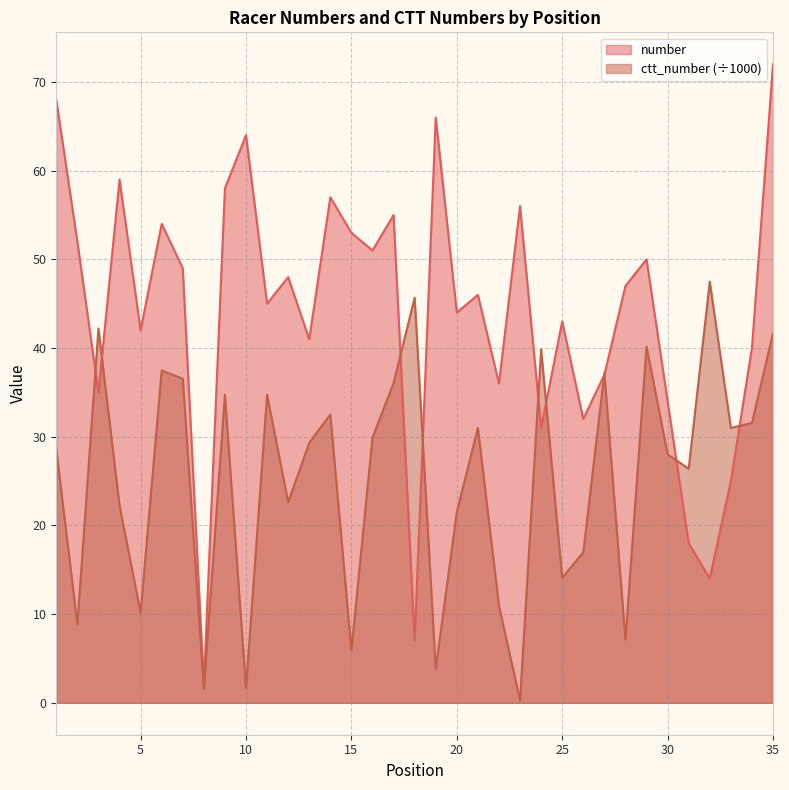

Which category has the lowest value in the ctt_number series?

23